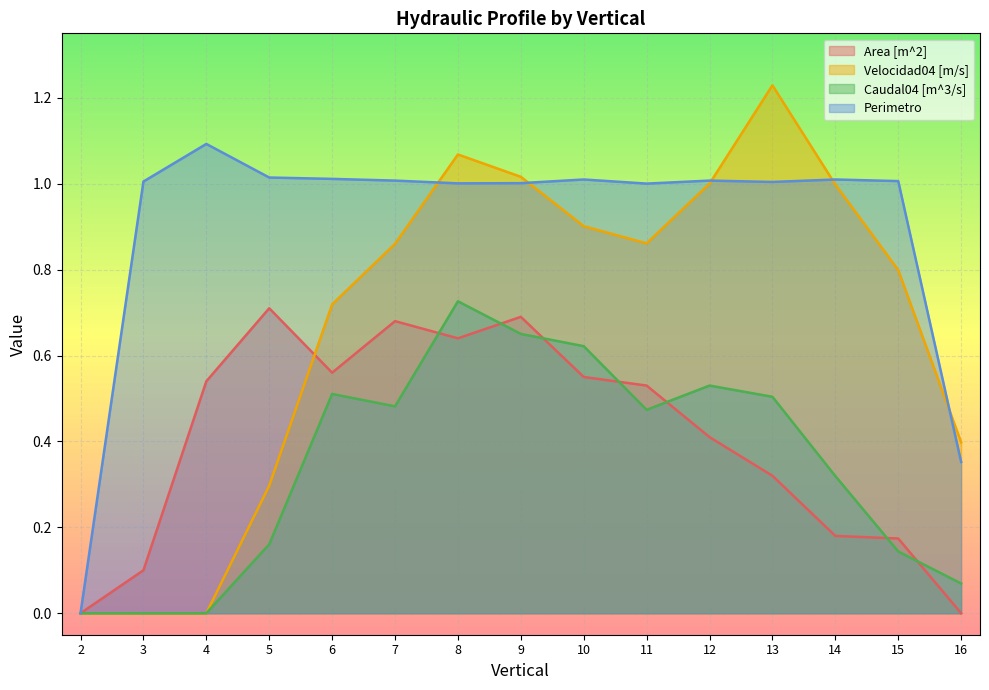

The value of Perimetro at 3 is 1.5. True or false?

False